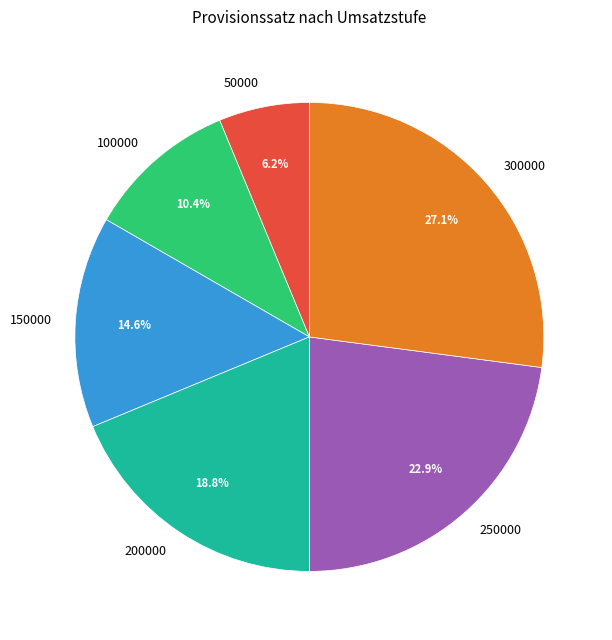

What is the largest slice in the pie chart?

300000